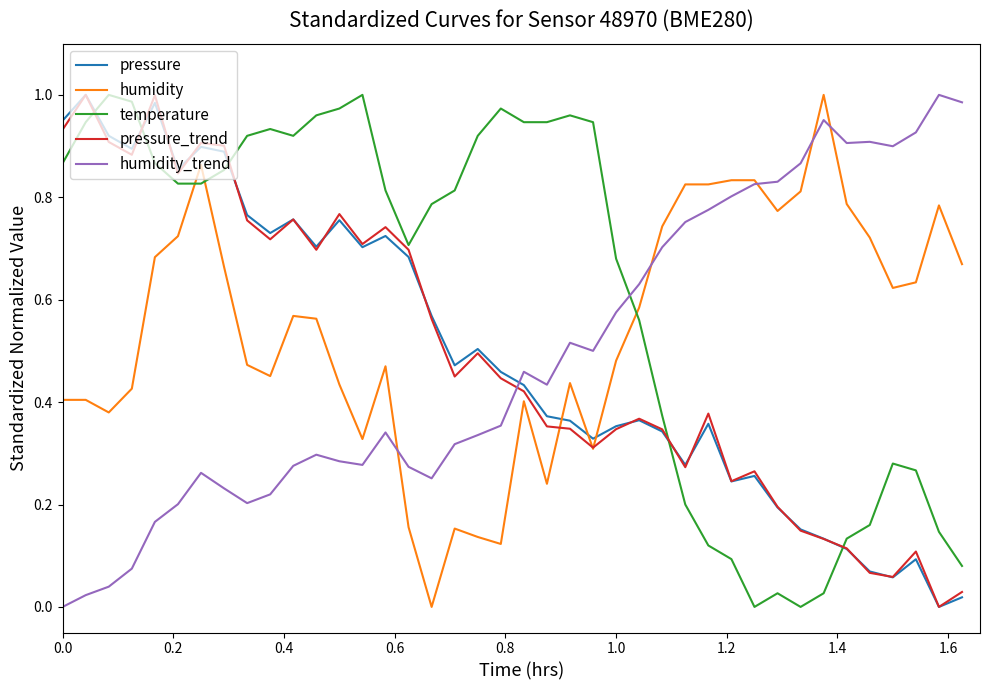

How many intersections are there between humidity_trend and pressure?

1